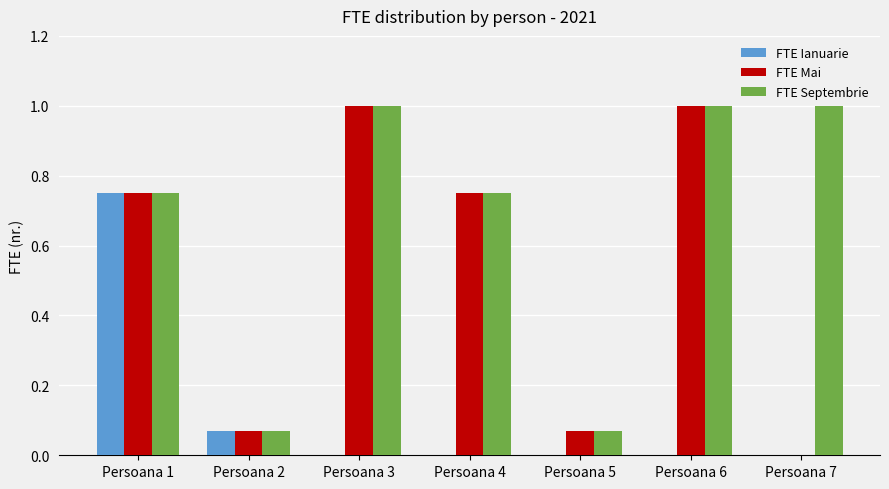

The FTE Ianuarie series shows 0.0 at Persoana 3. True or false?

True